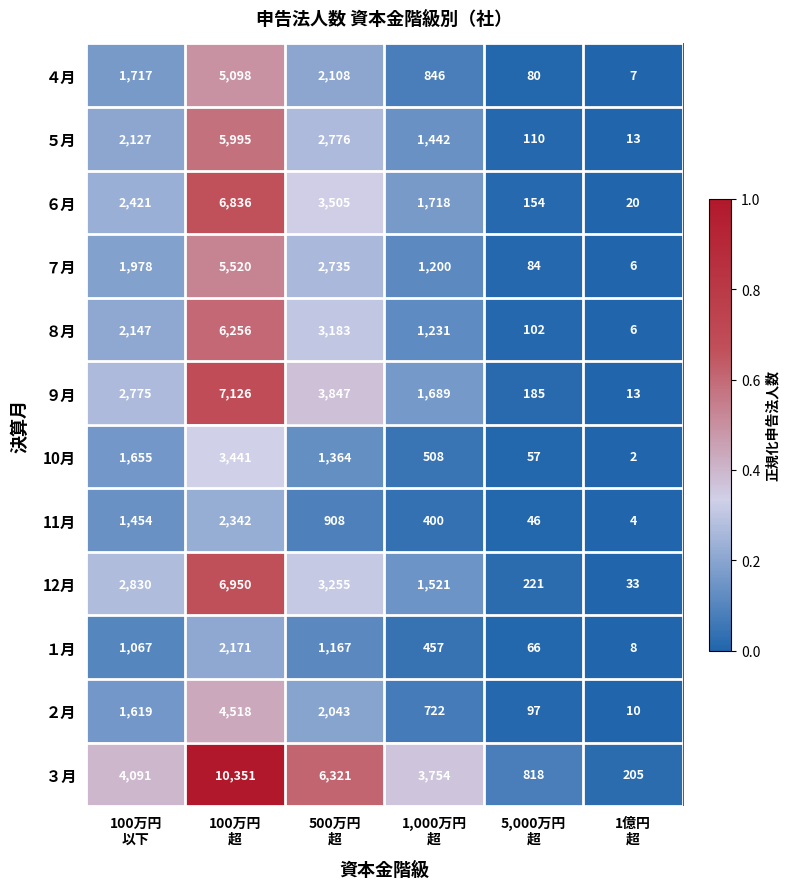

What is the difference between the maximum and minimum values in the ５月 series?

5982